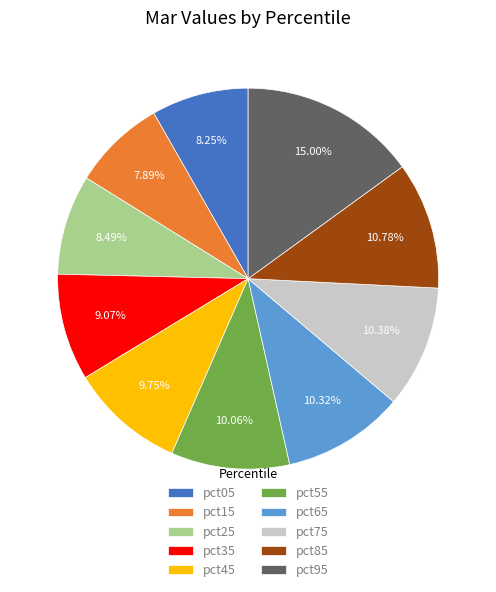

The pct65 slice represents 2% of the pie. True or false?

False